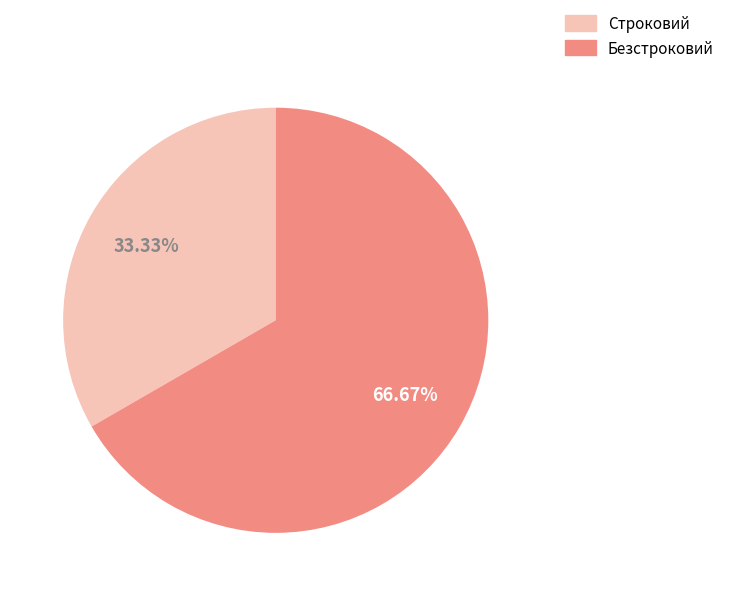

What is the total percentage of Безстроковий and Строковий?

100.0%